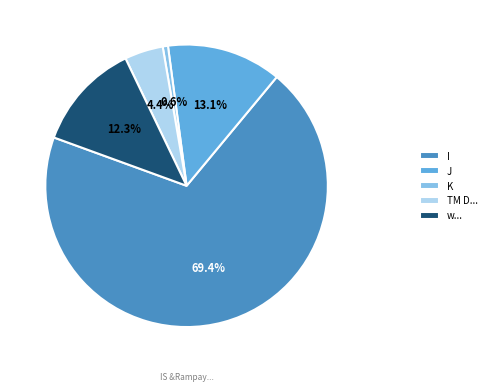

Which category has the smallest portion of the pie?

K